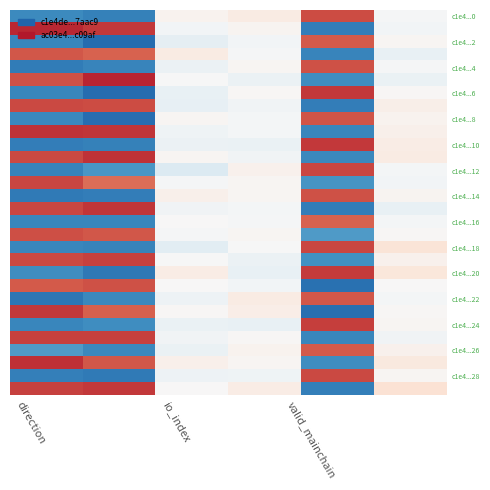

At how many categories does at least one series exceed 0?

6